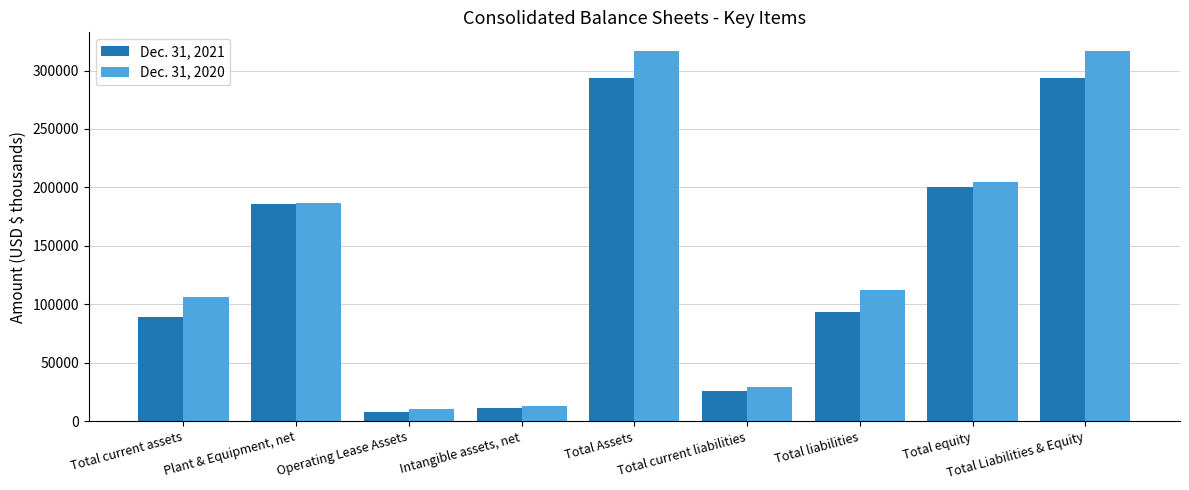

Which series has the widest spread of values?

Dec. 31, 2020